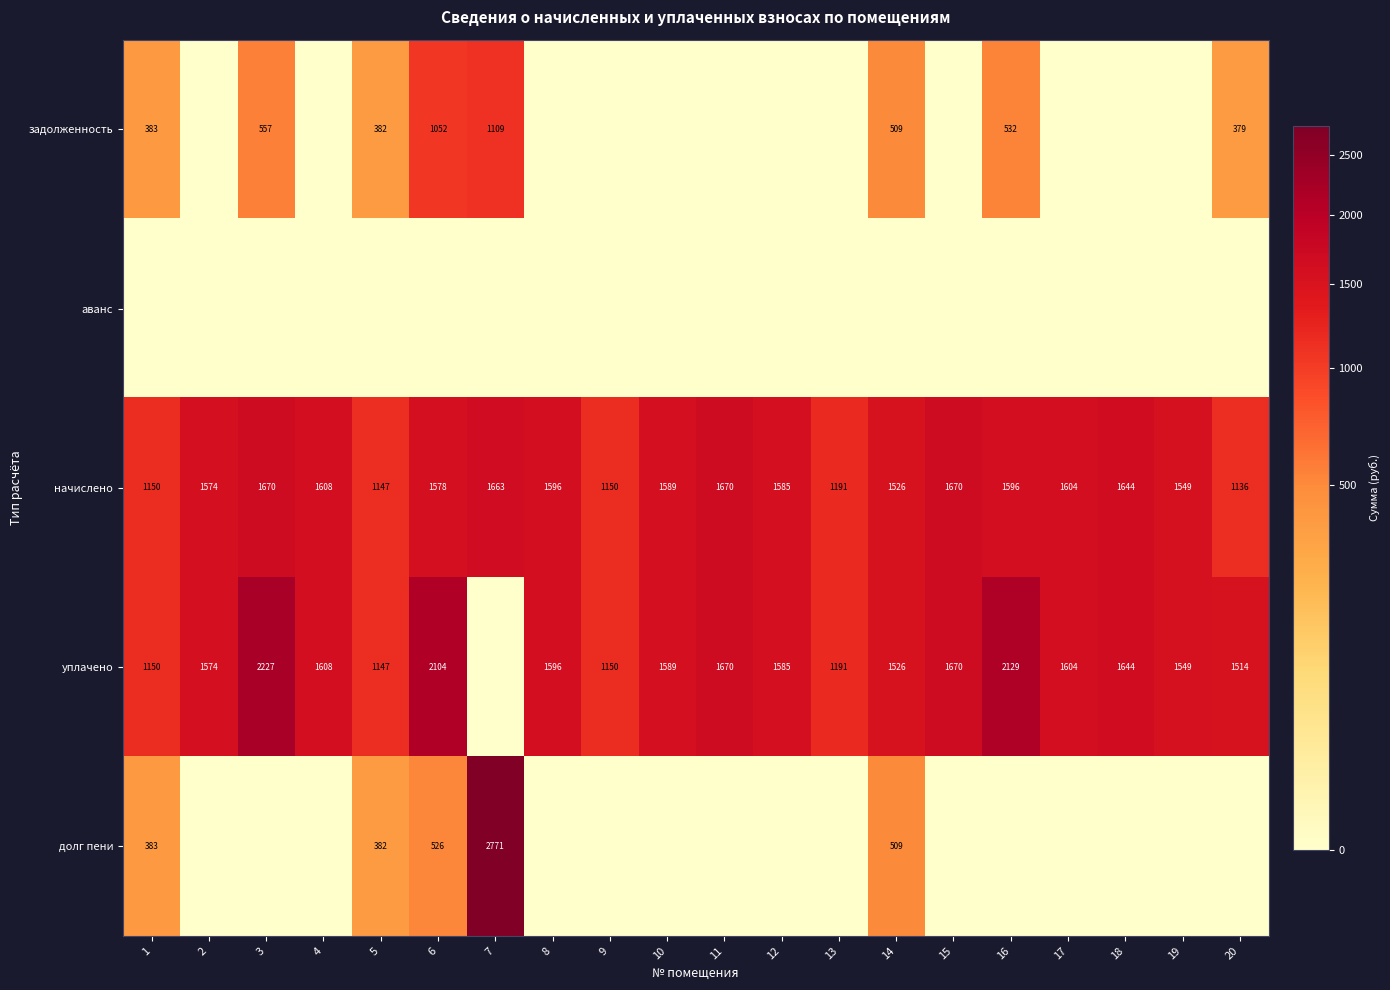

What is the average value of the начислено series?

1495